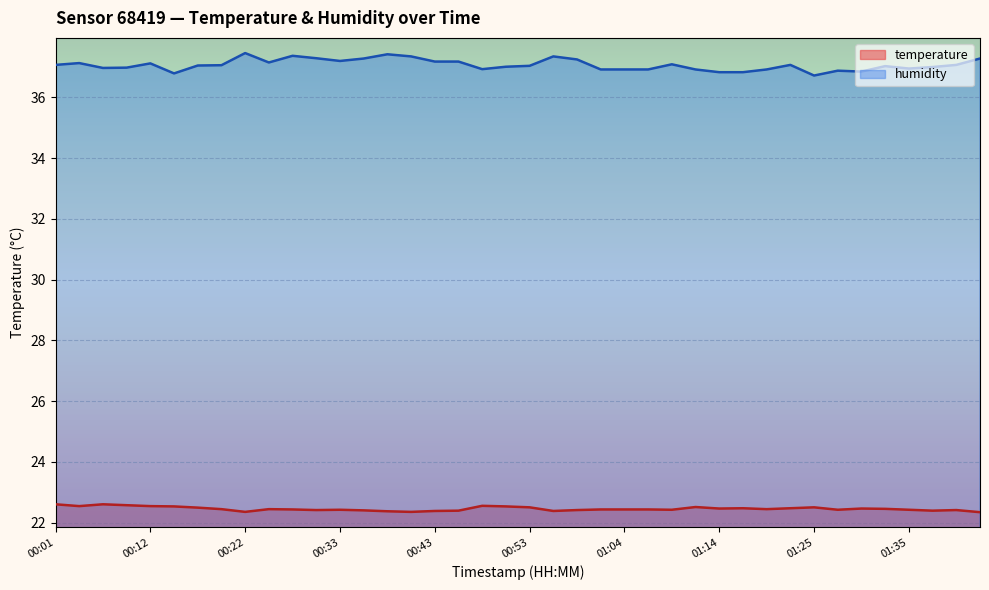

The value of temperature at 01:40 is 22.4. True or false?

True